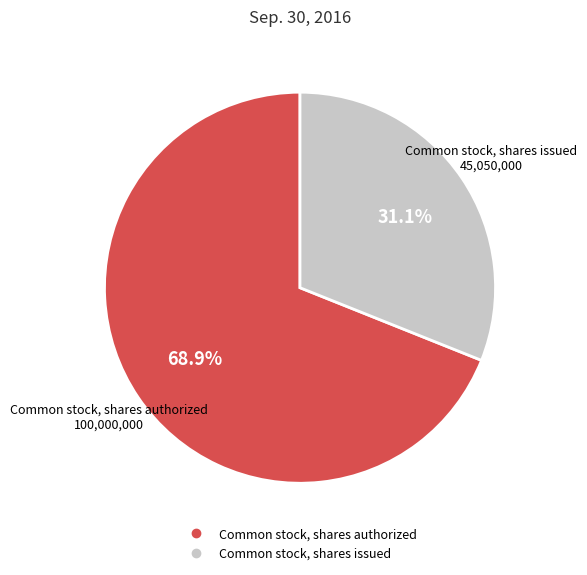

Rank the categories by value from highest to lowest.

Common stock, shares authorized, Common stock, shares issued